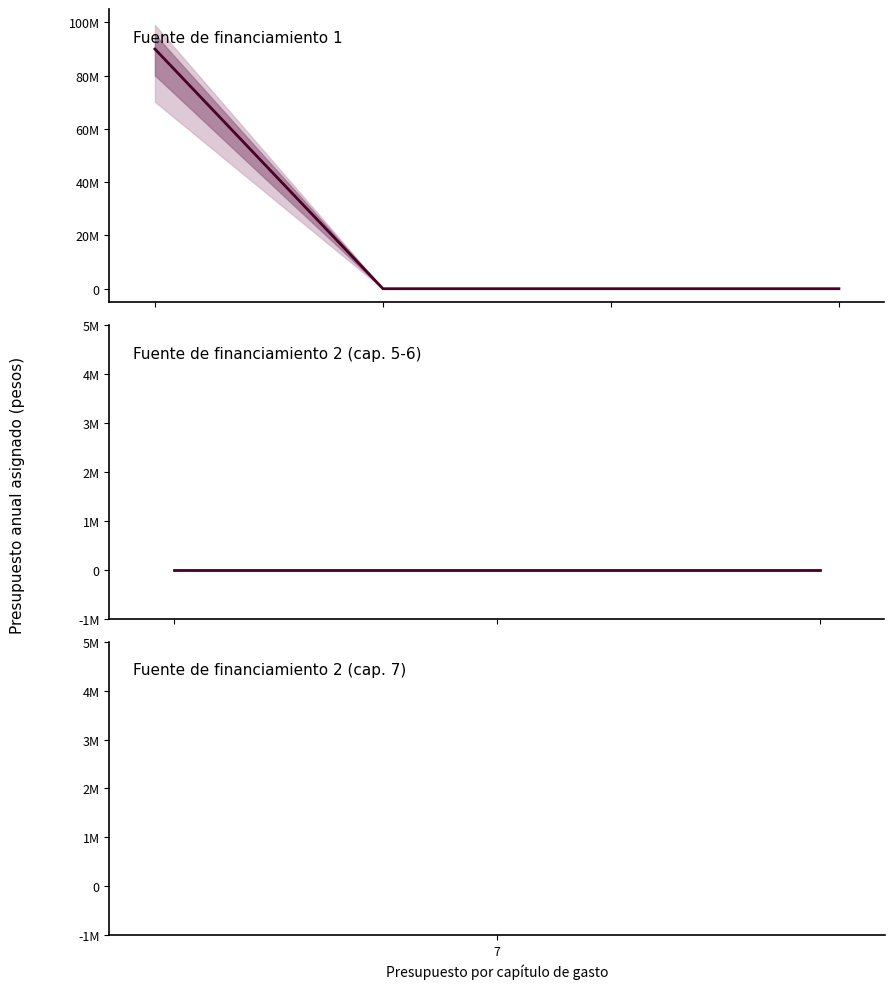

At which label is lower_95 closest to 35000000?

1